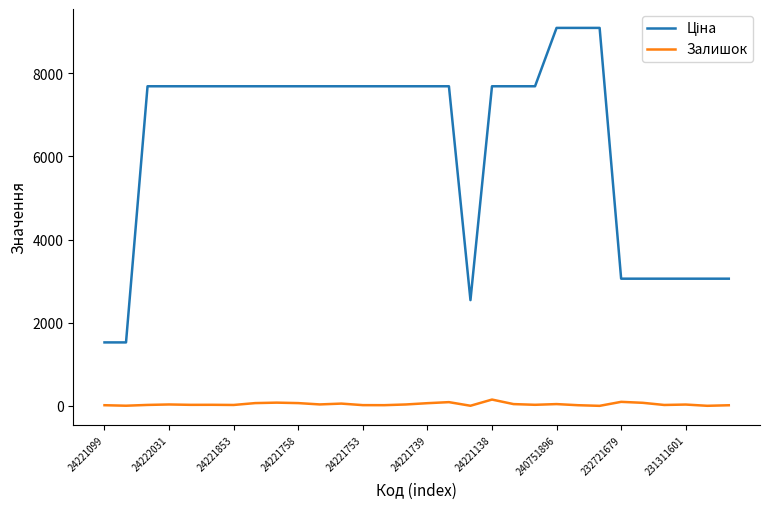

In Залишок, how many points are higher than both neighbors (excluding endpoints)?

9